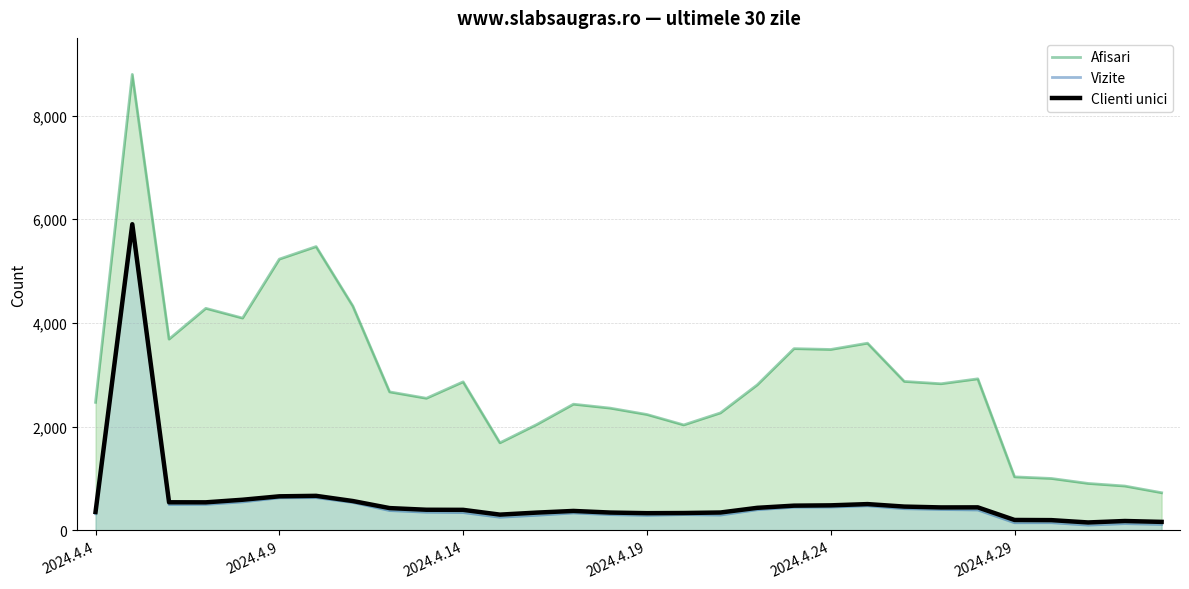

Is the value of Clienti unici at 28 greater than the value of Vizite at 7?

No